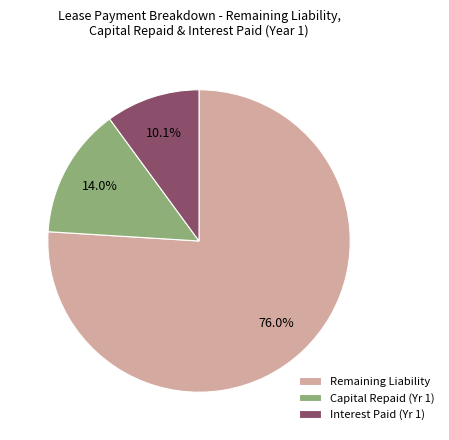

Is the sum of Capital Repaid (Yr 1) and Interest Paid (Yr 1) greater than half?

No